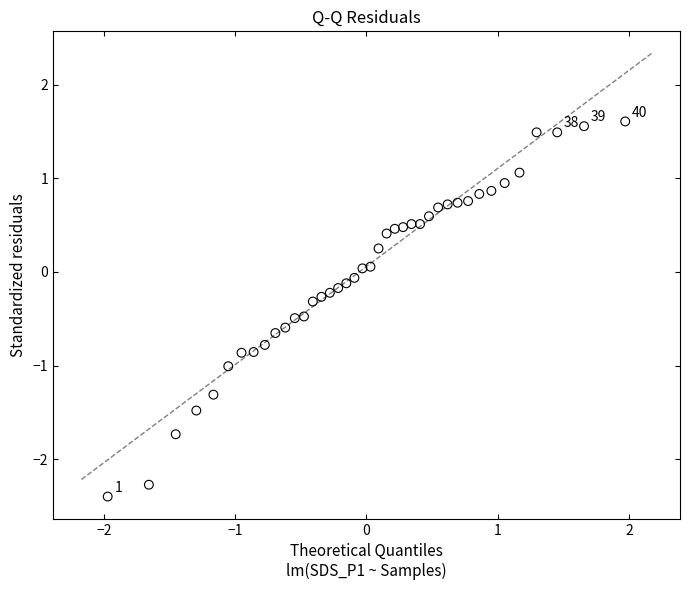

What is the range of X values (max minus min)?

3.9